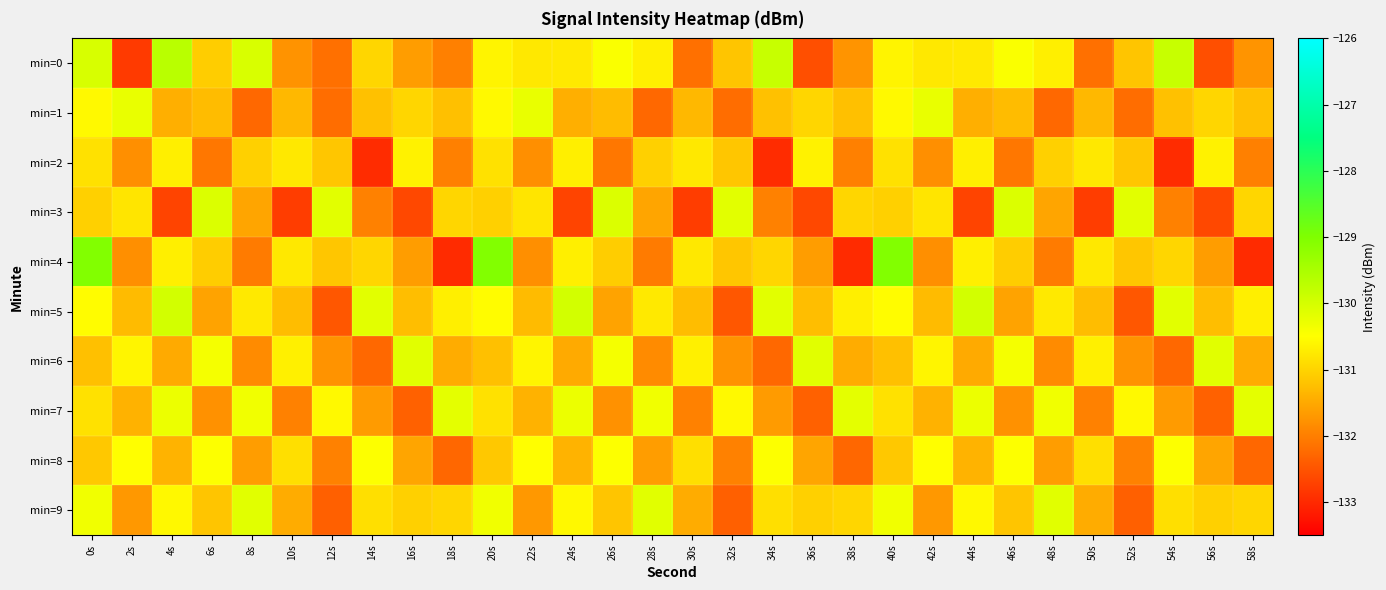

Which series changed the most between 18s and 26s?

min=4